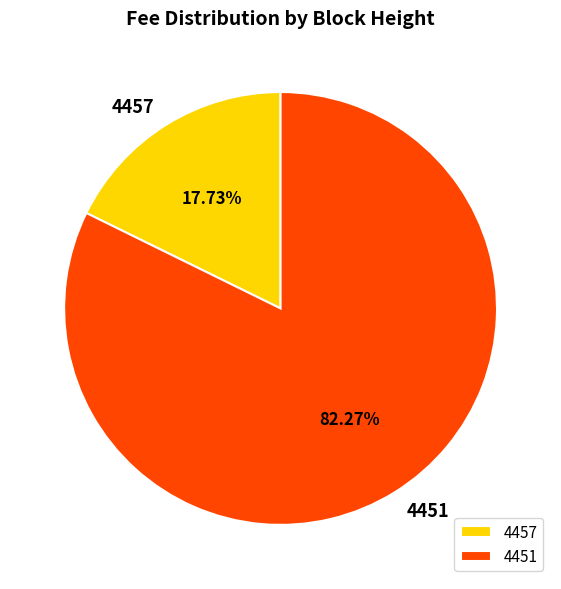

Rank the categories by value from highest to lowest.

4451, 4457